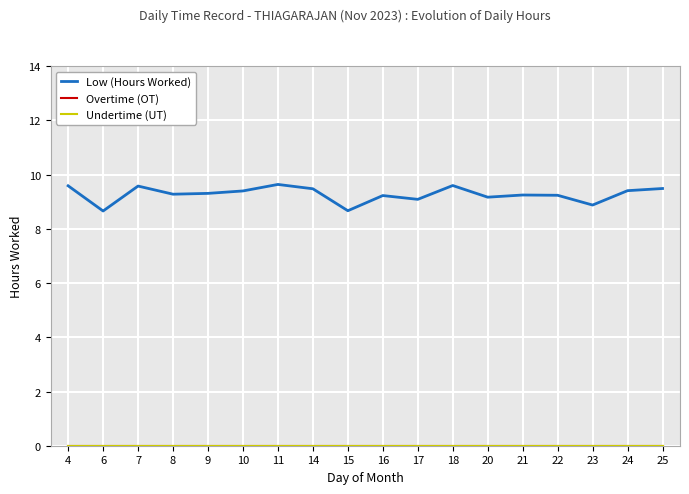

Does the chart display data point markers on the line(s)?

No